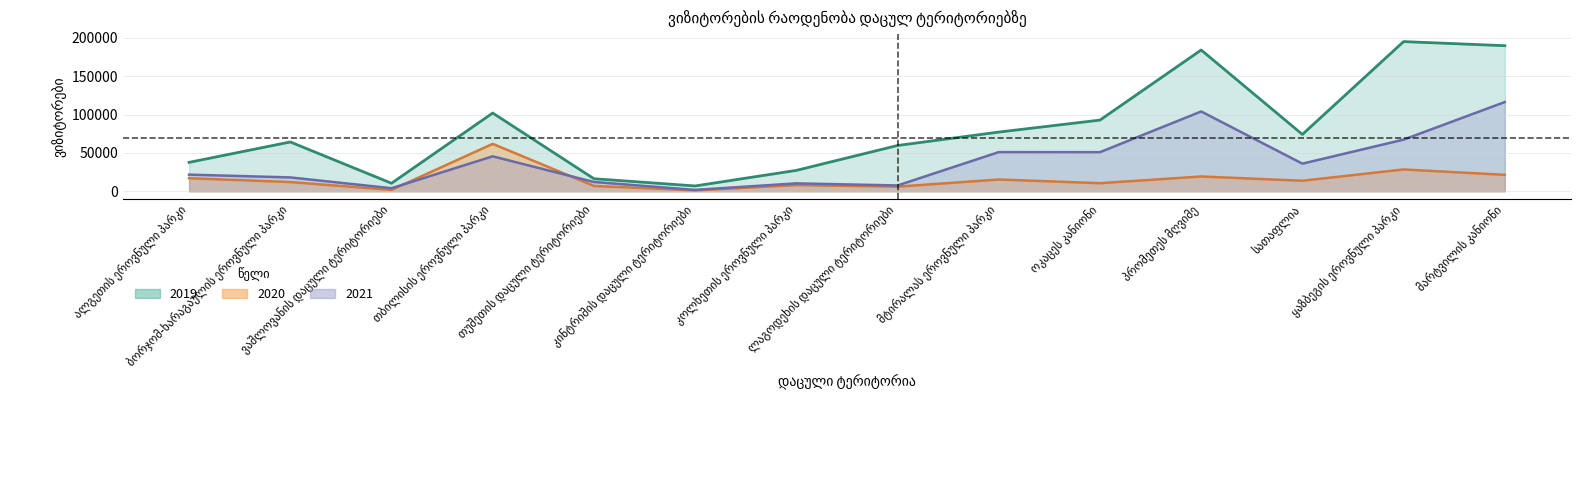

True or false: 2019 has more than 0 points higher than both neighbors.

True